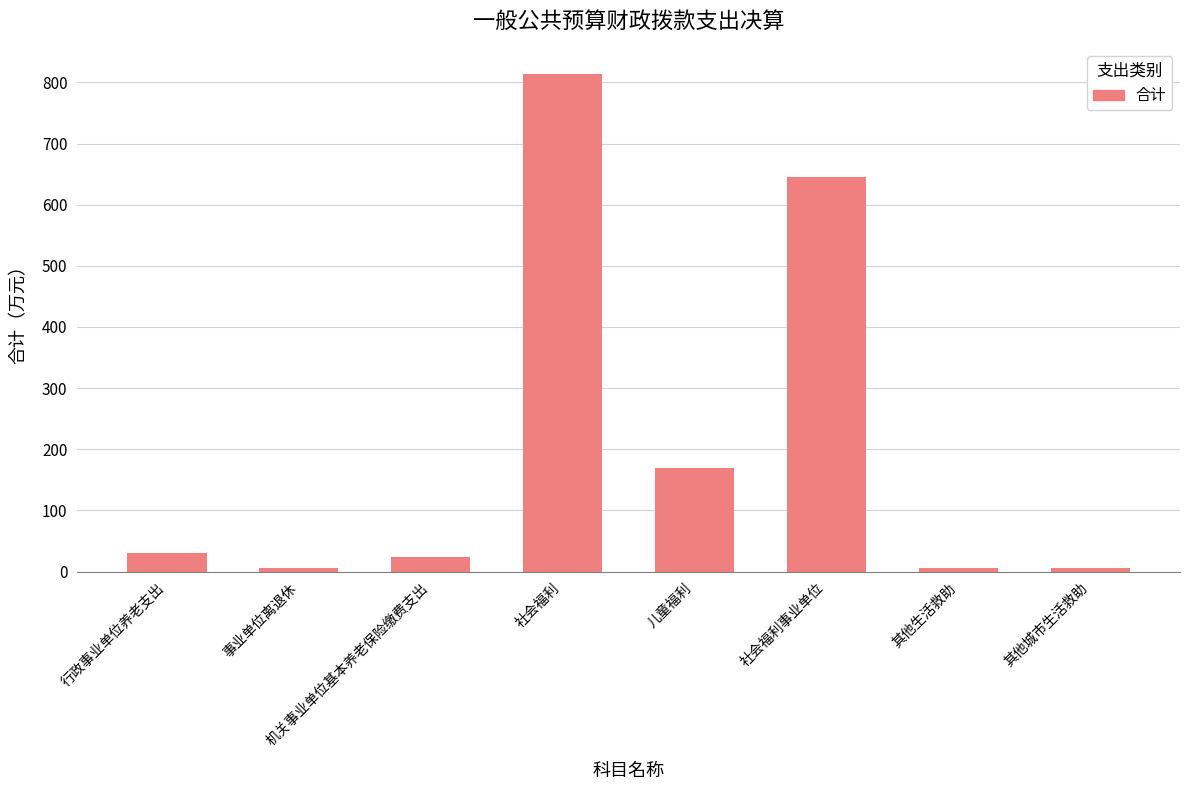

What is the minimum value shown in the chart?

5.5